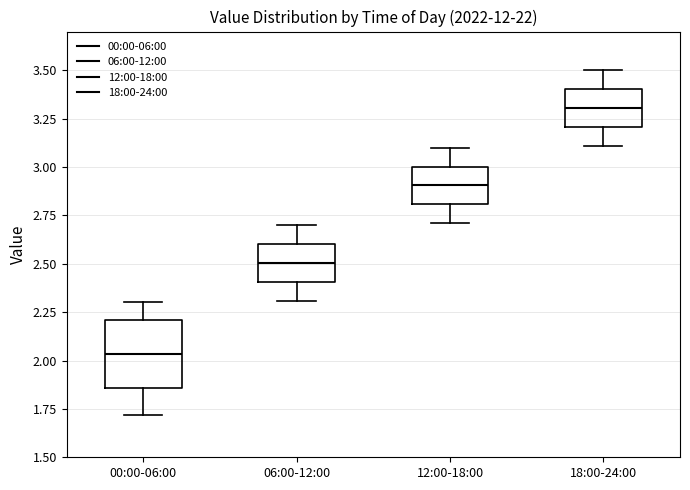

Reading left to right, read every box against the y-axis: the position of its median line, the range the box covers, and the ends of its whiskers. The values are not printed on the chart, so give them approximately, as read against the axis.

00:00-06:00: median 2.05, box 1.85 to 2.20, whiskers 1.70 to 2.30
06:00-12:00: median 2.50, box 2.40 to 2.60, whiskers 2.30 to 2.70
12:00-18:00: median 2.90, box 2.80 to 3.00, whiskers 2.70 to 3.10
18:00-24:00: median 3.30, box 3.20 to 3.40, whiskers 3.10 to 3.50